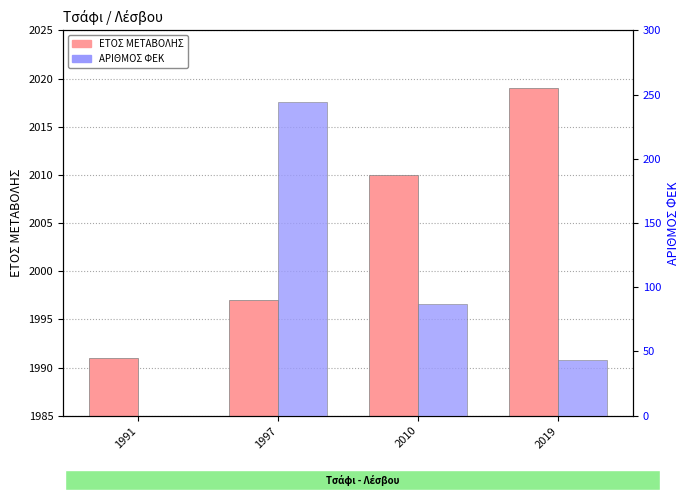

Reading left to right, list all the values displayed in this chart.

ΕΤΟΣ ΜΕΤΑΒΟΛΗΣ: 1991	1997	2010	2019
ΑΡΙΘΜΟΣ ΦΕΚ: 0	244	87	43